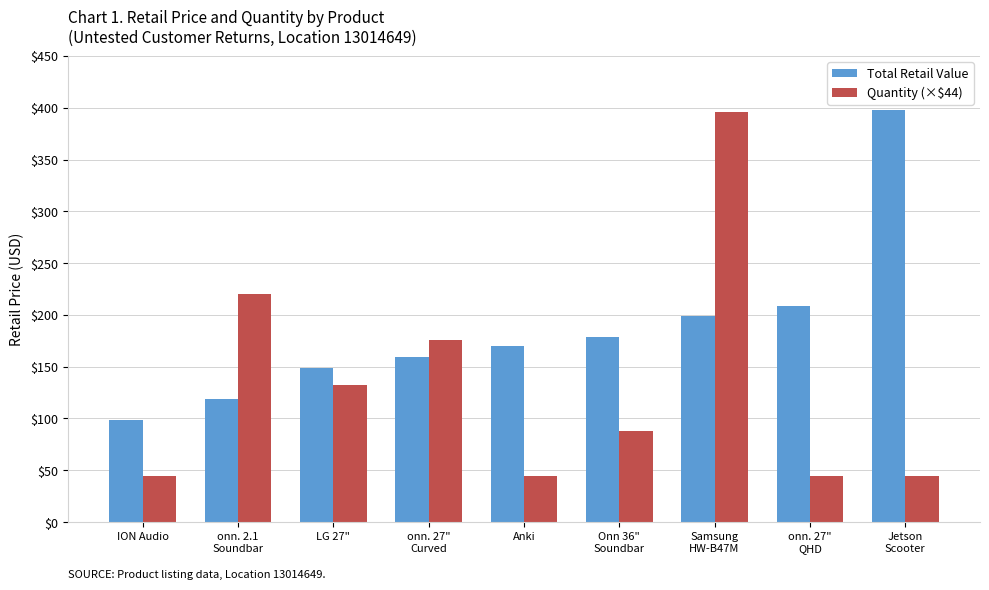

Does the chart contain stacked bars?

No